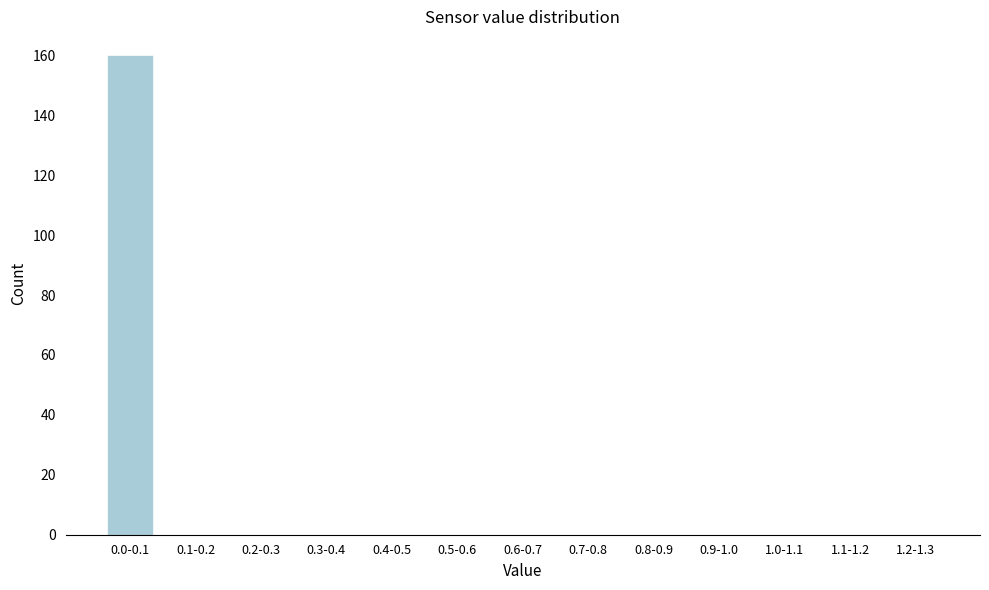

Reading right to left, extract all data points from this chart.

1.2-1.3=0	1.1-1.2=0	1.0-1.1=0	0.9-1.0=0	0.8-0.9=0	0.7-0.8=0	0.6-0.7=0	0.5-0.6=0	0.4-0.5=0	0.3-0.4=0	0.2-0.3=0	0.1-0.2=0	0.0-0.1=160